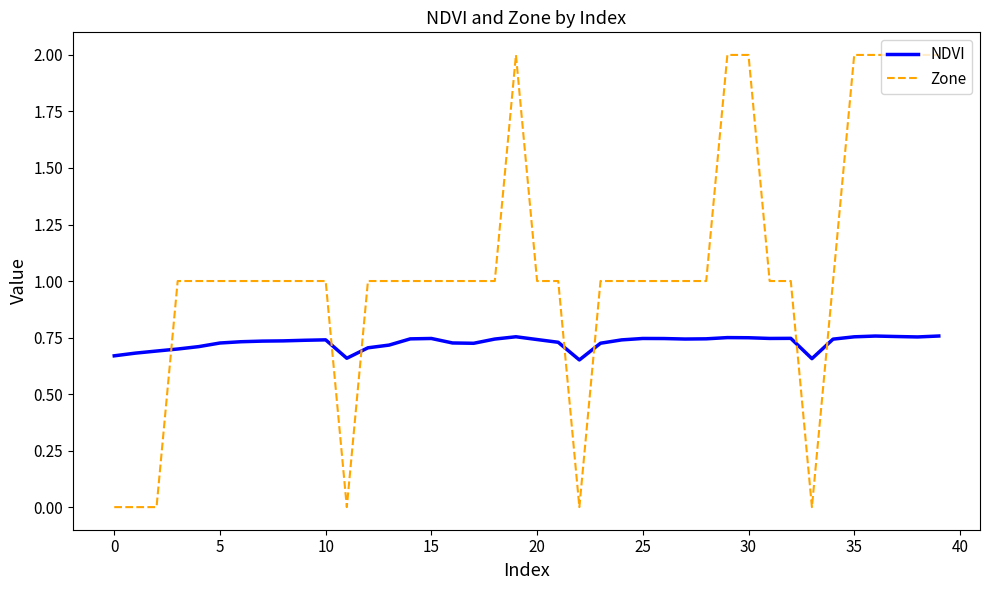

Does the chart have visible grid lines?

No